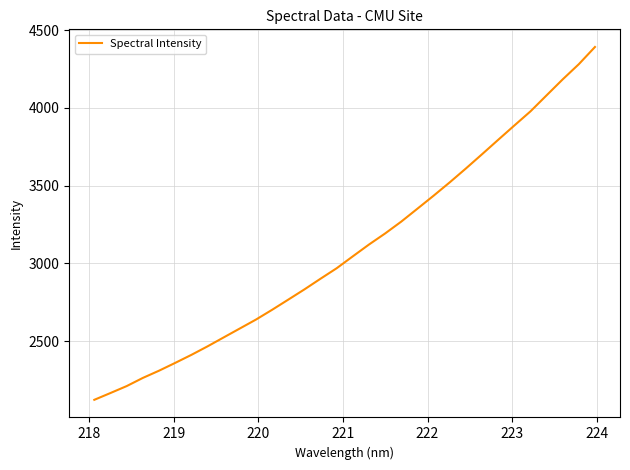

How many lines are shown in the chart?

1